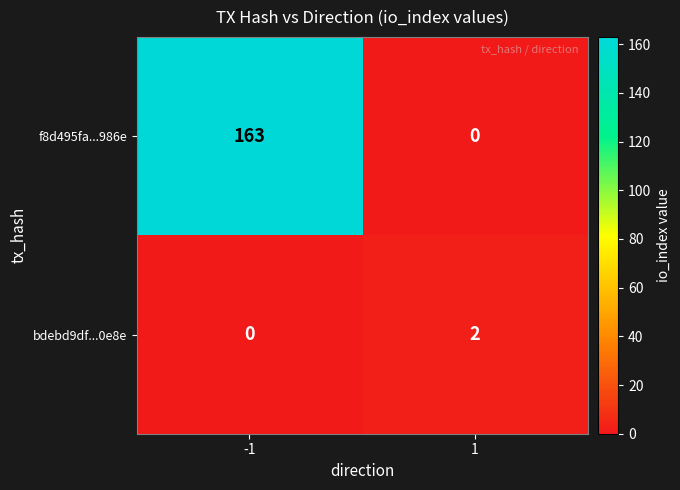

What is the spread (max minus min) of values at 1?

2